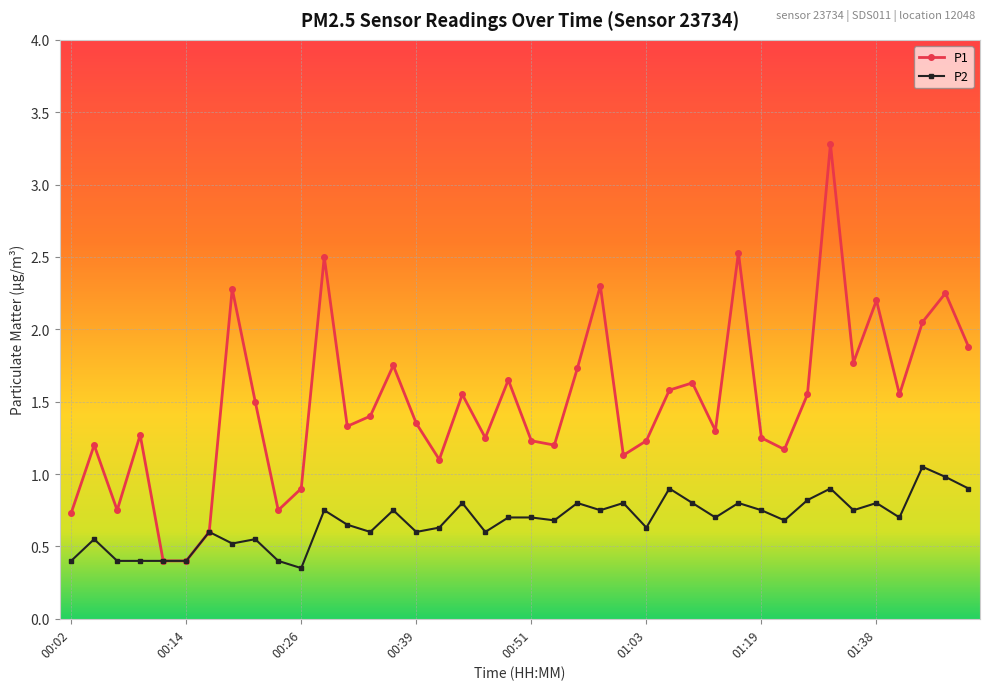

At how many categories does at least one series exceed 2?

8